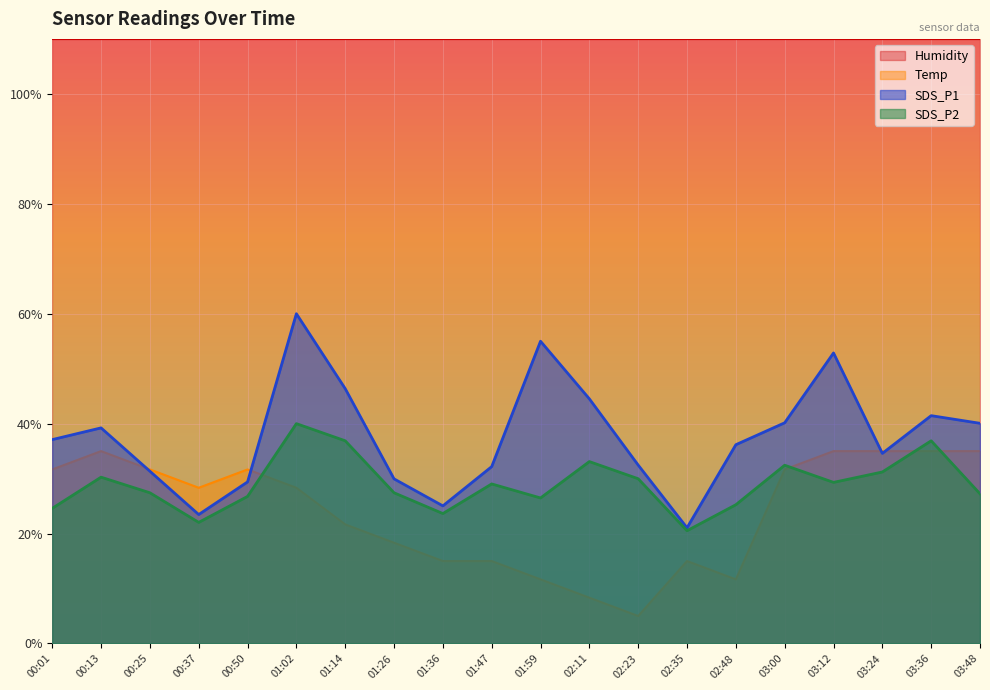

Where do SDS_P1 and Temp first cross each other?

00:13 and 00:25